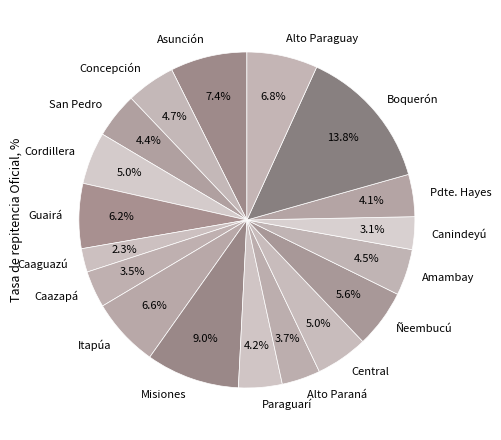

Between Central and Paraguarí, which is larger?

Central